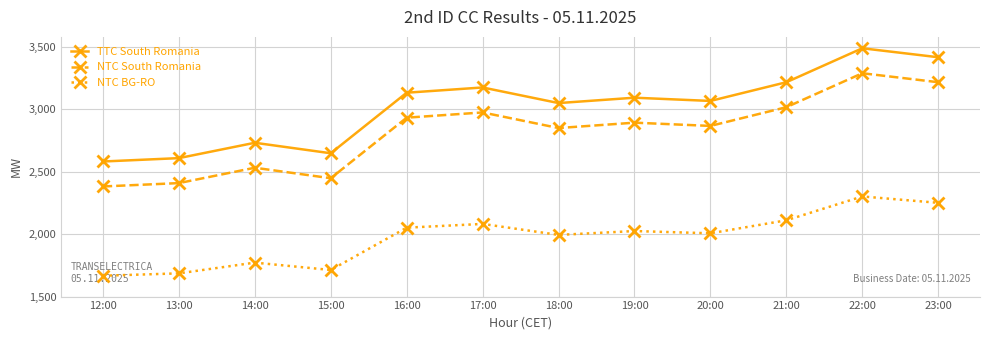

Which series has the largest total across all categories?

TTC South Romania